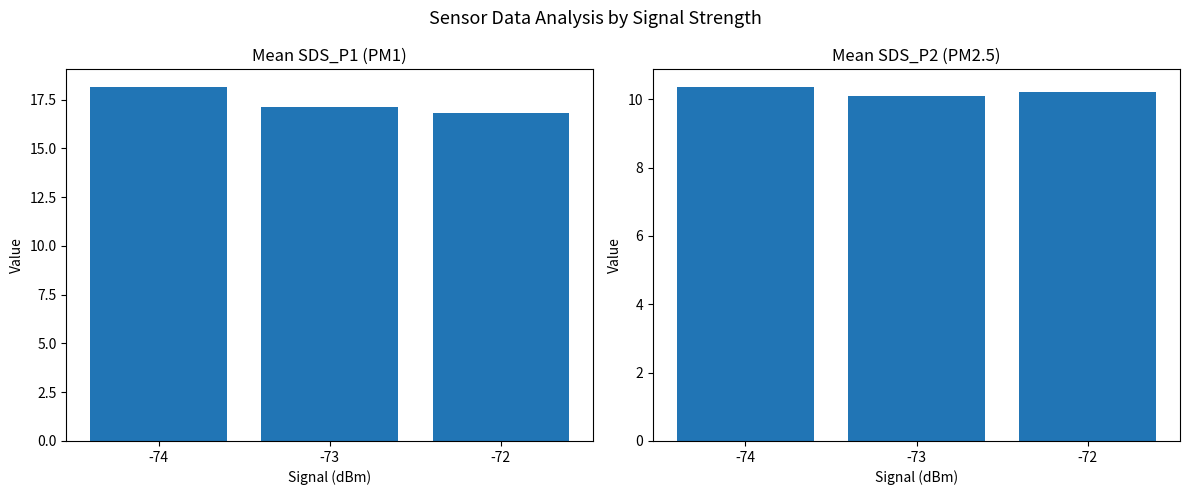

Rank the categories by SDS_P1 value from highest to lowest.

-74, -73, -72